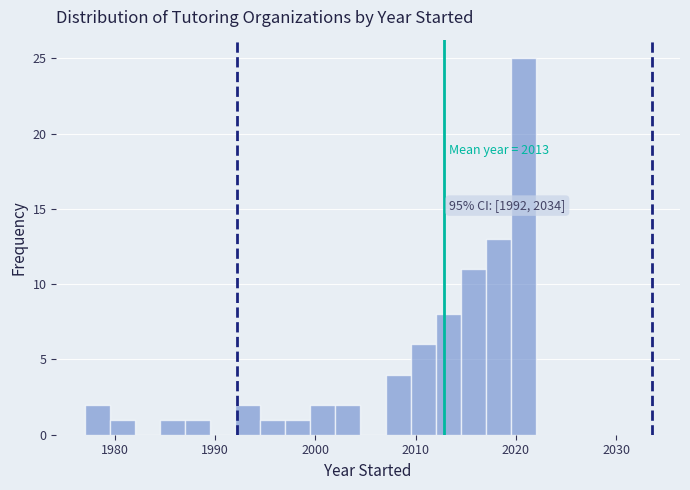

Around what value on the x-axis is the tallest bar? Give the approximate position of its centre, as read against the axis.

2021